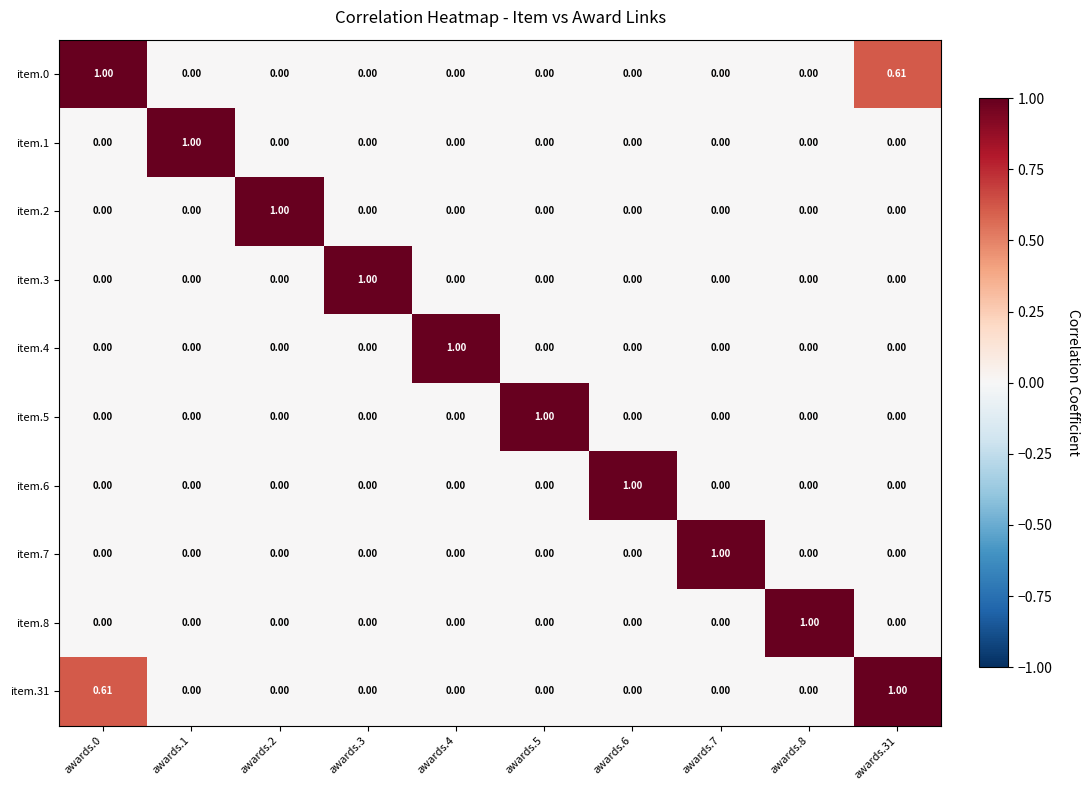

Count the number of categories in the chart.

10